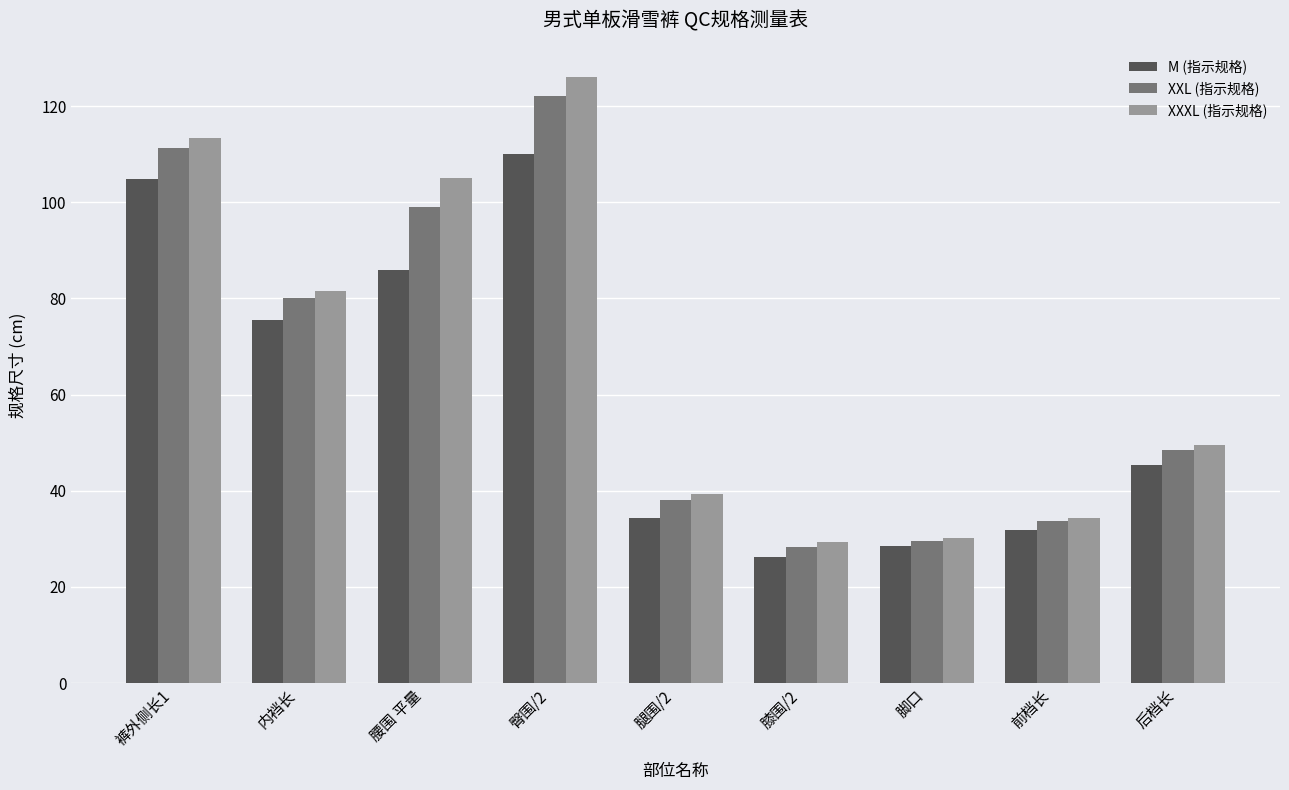

How many bars are there in total?

27